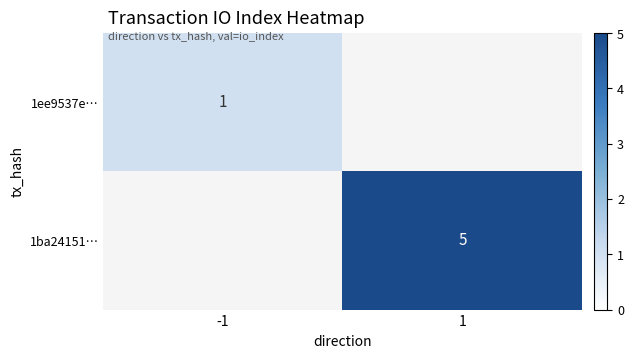

The 1ba24151… series shows 5 at 1. True or false?

True